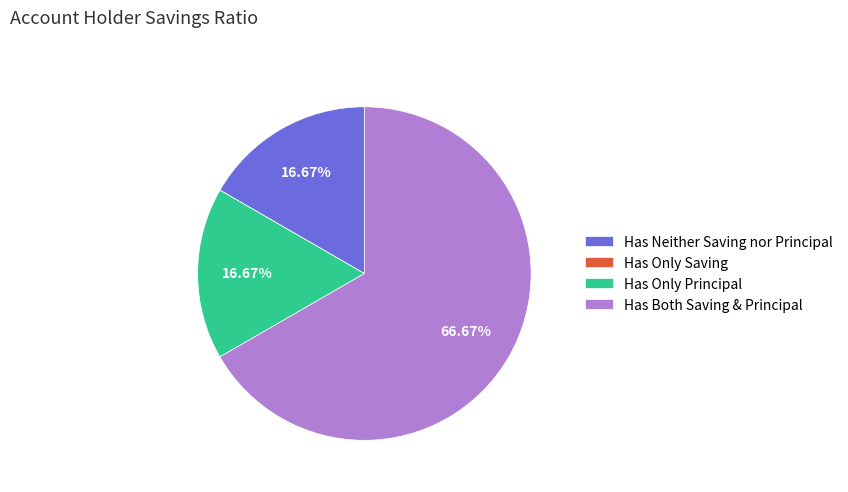

Which slice is the largest?

Has Both Saving & Principal